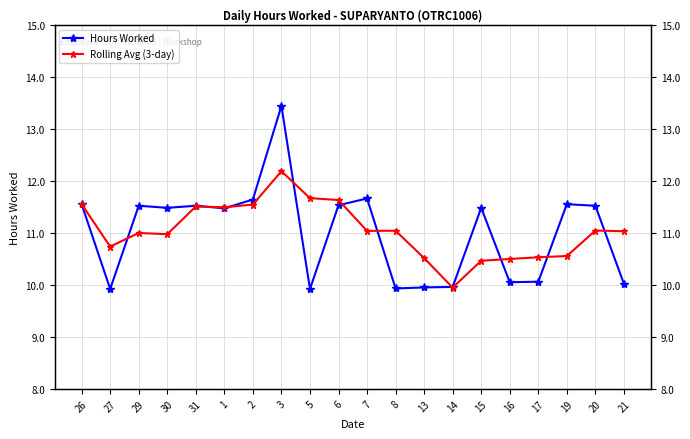

List the series in order of their peak value, lowest first.

Rolling Avg (3-day), Hours Worked